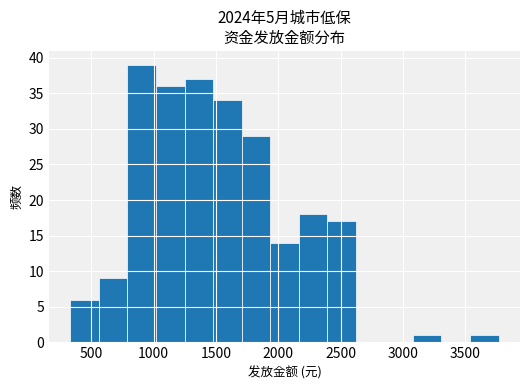

How tall is the bar that spans 350 to 550 on the x-axis? Neither the bar edges nor the heights are printed on the chart, so give them approximately, as read against the axes.

6